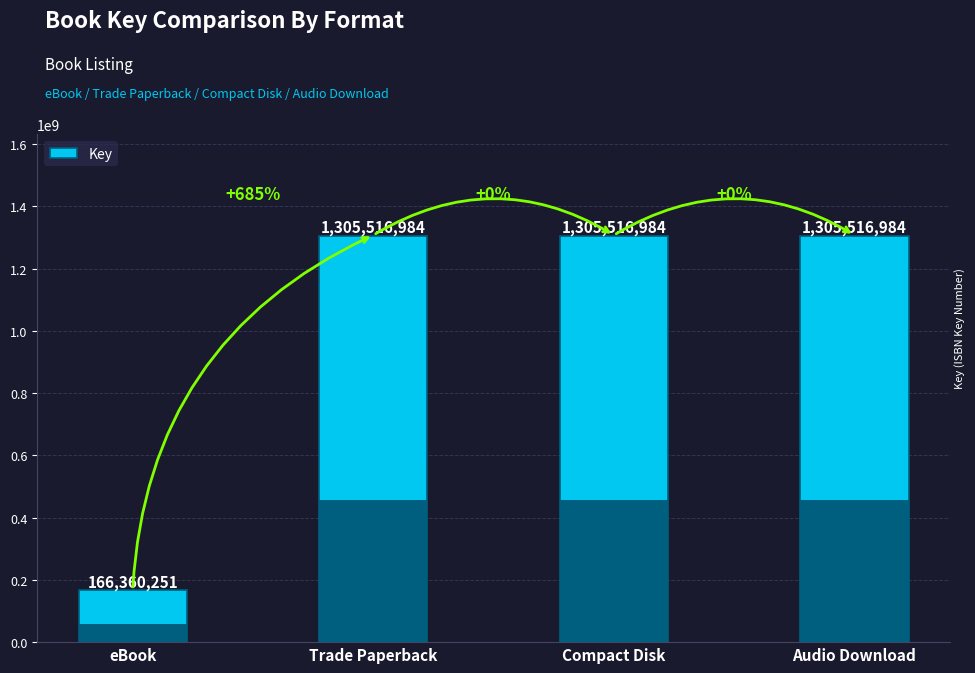

Reading left to right, list all the values displayed in this chart.

166360251	1305516984	1305516984	1305516984